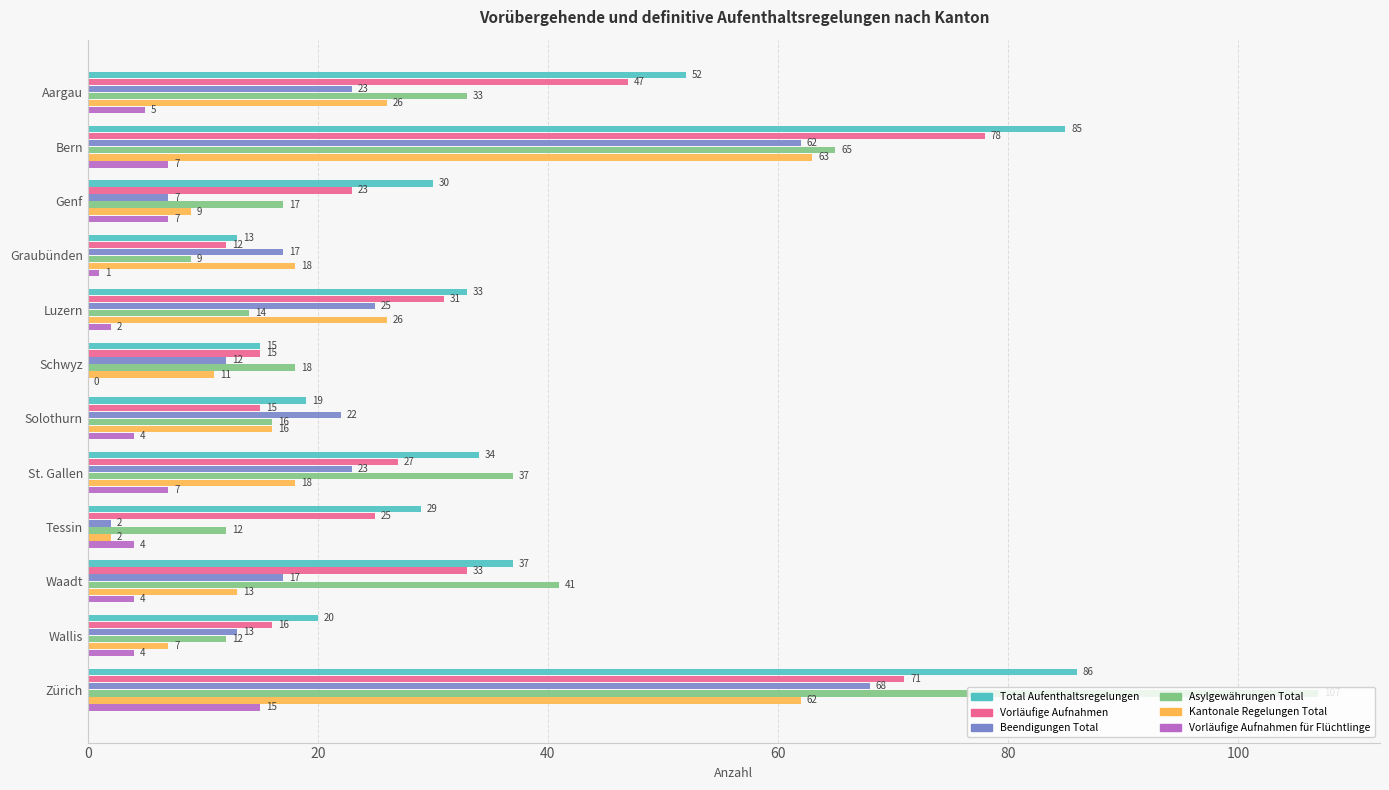

Is it true that Total Aufenthaltsregelungen equals 13 at Graubünden?

True